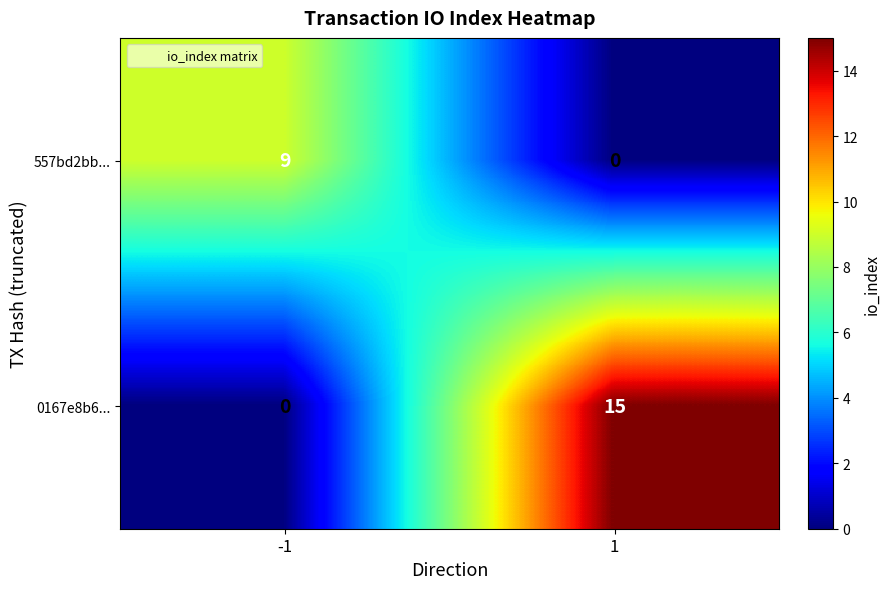

Which label corresponds to the largest value in the chart?

1